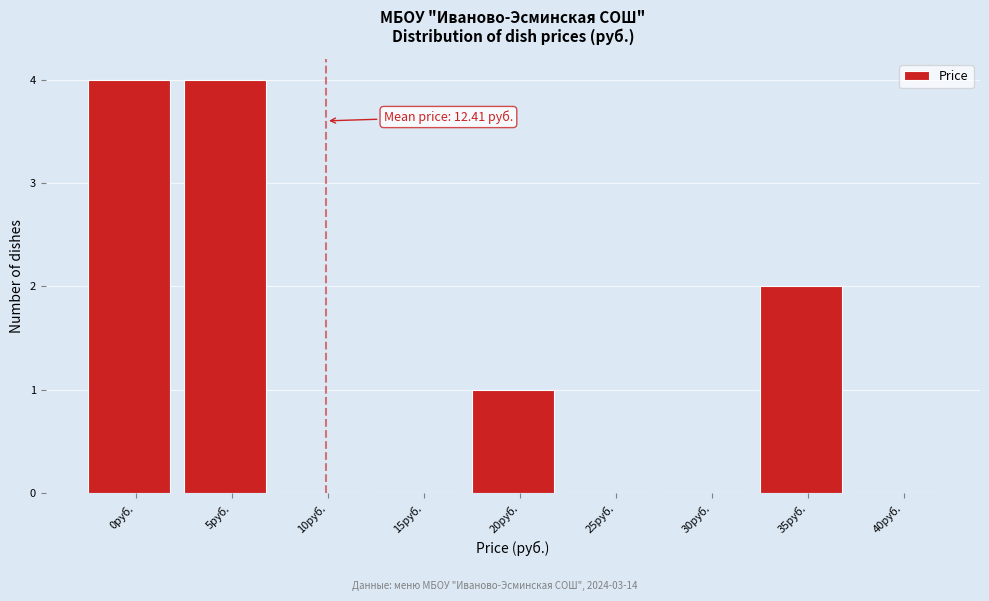

Reading left to right, transcribe all the data shown in this chart.

0руб.=4	5руб.=4	10руб.=0	15руб.=0	20руб.=1	25руб.=0	30руб.=0	35руб.=2	40руб.=0